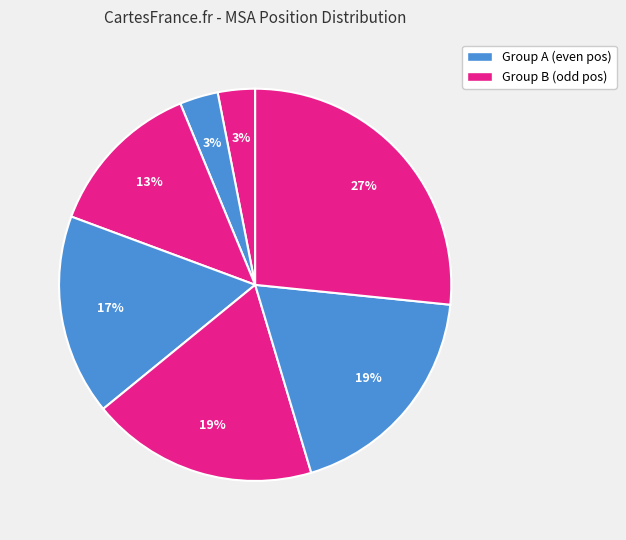

Which category has the biggest portion of the pie?

3475